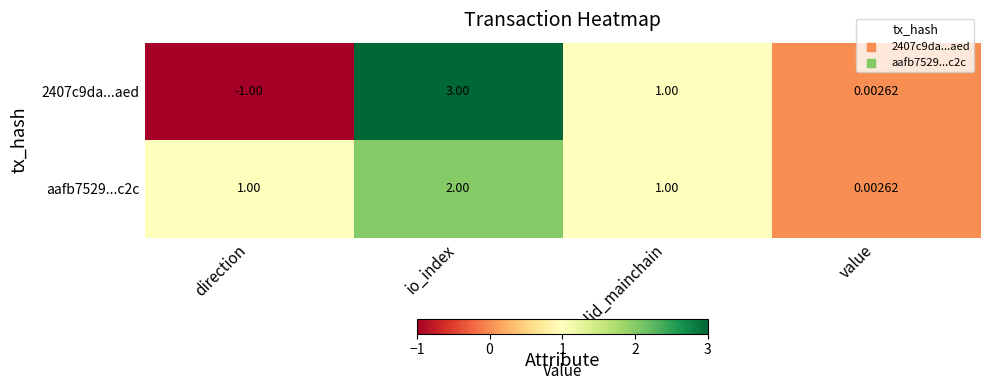

Rank the categories by 2407c9da...aed value from highest to lowest.

io_index, valid_mainchain, value, direction